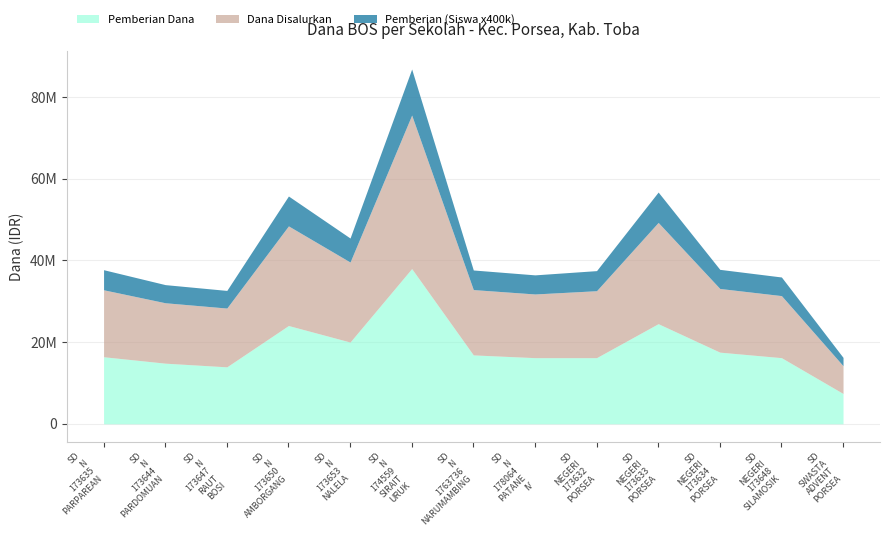

True or false: Pemberian Dana and Pemberian (Siswa) intersect in this chart.

False